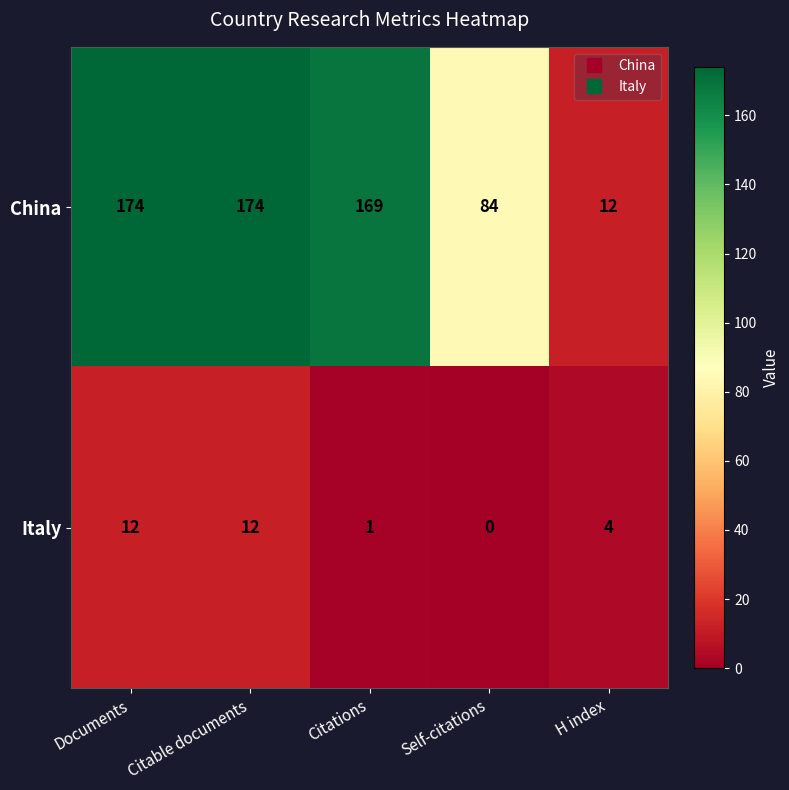

Which series has the largest total across all categories?

China